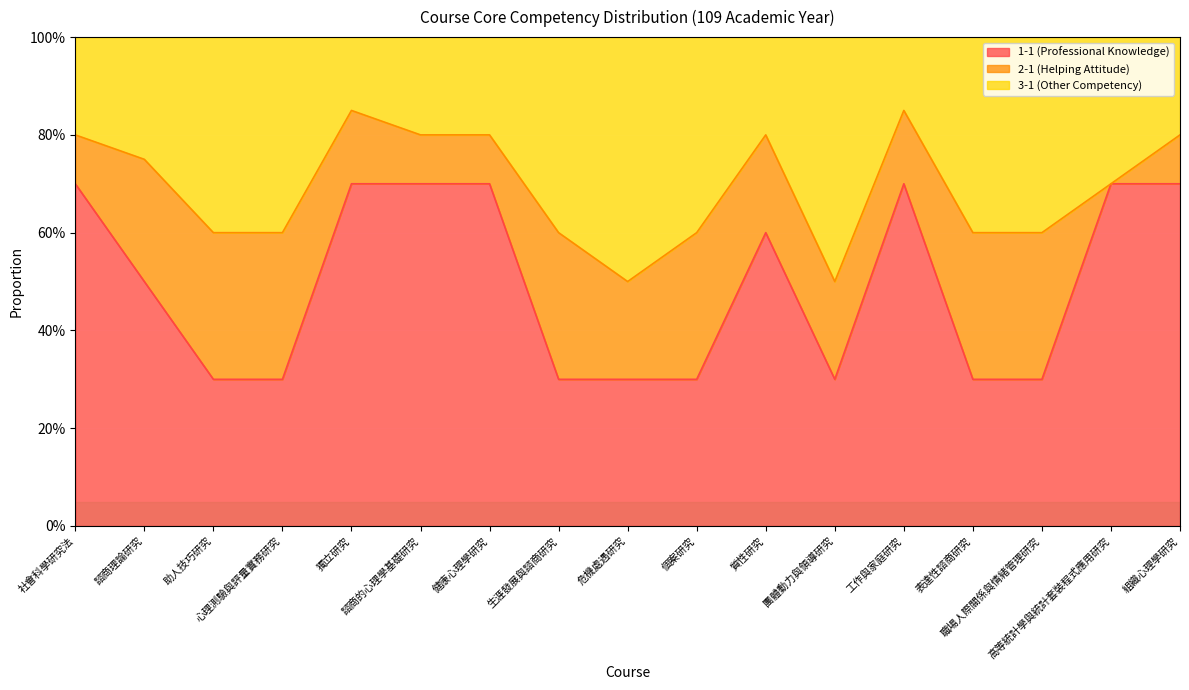

What are all the series names shown in the legend?

1-1 (Professional Knowledge), 2-1 (Helping Attitude), 3-1 (Other Competency)